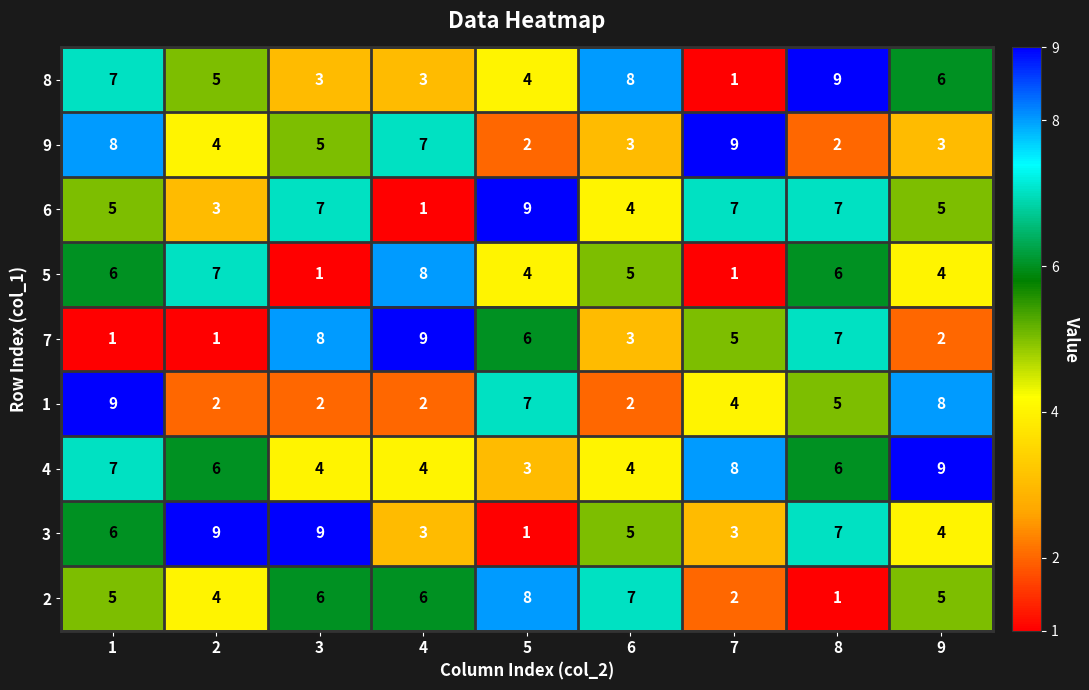

How many 9 values are between 3 and 7?

5